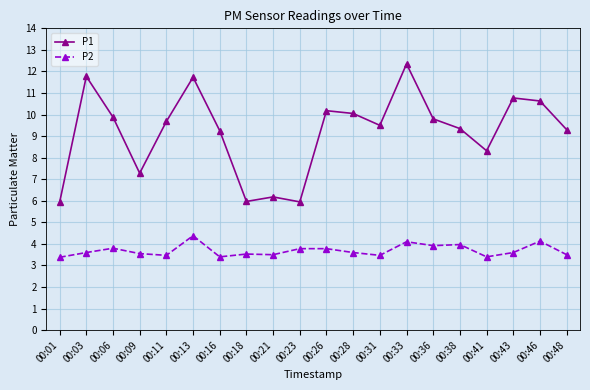

Which series has the largest range (max minus min)?

P1